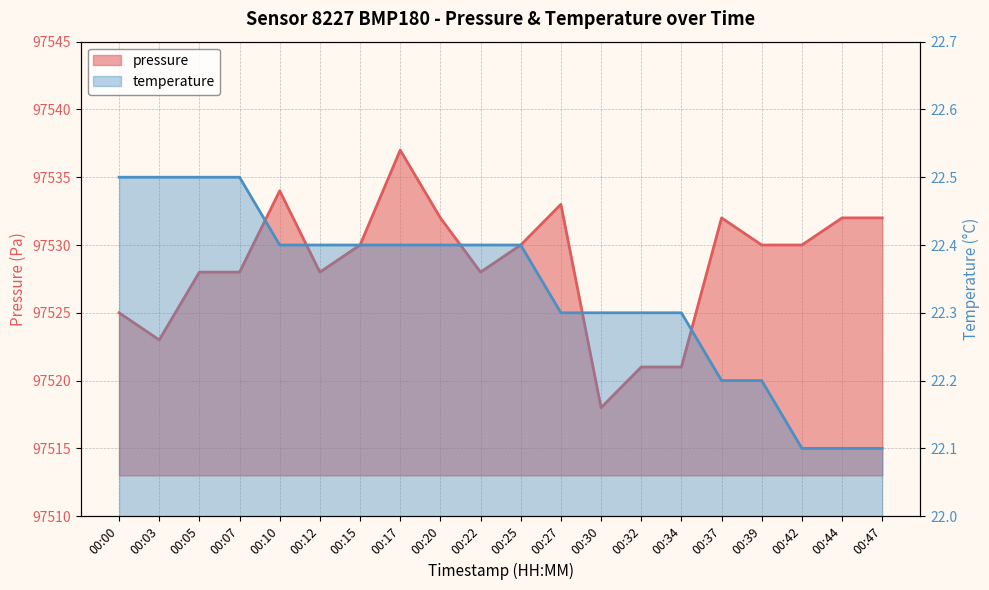

True or false: pressure has a value of 97518.0 at 00:30.

True